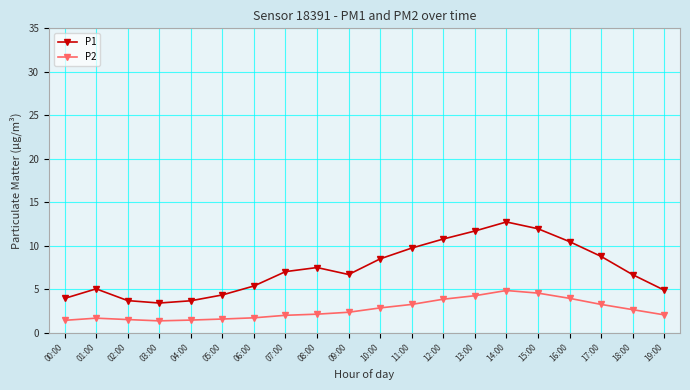

What is the approximate value of P1 at 18:00?

6.7